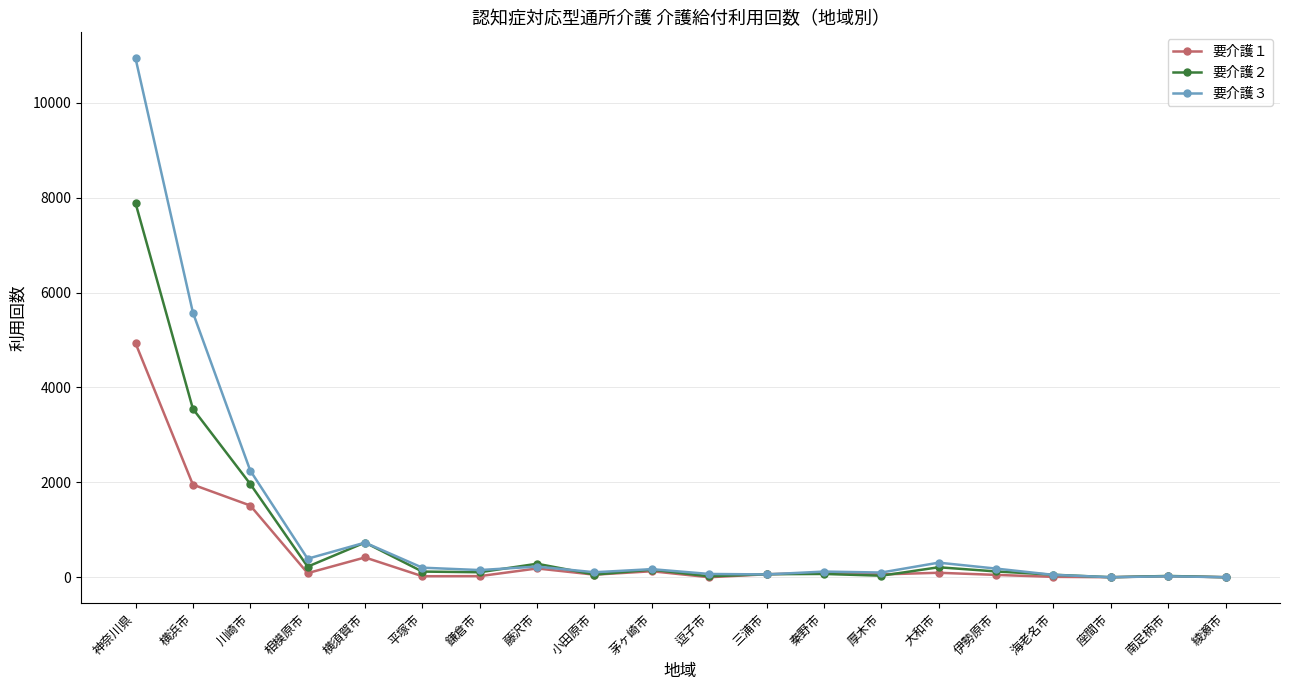

What is the greatest value displayed?

10936